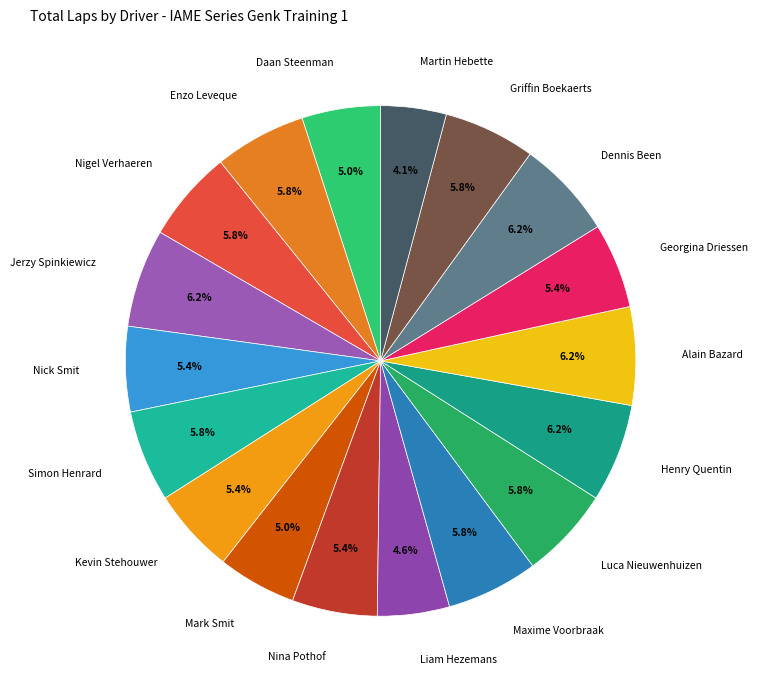

How many slices are in this pie chart?

18